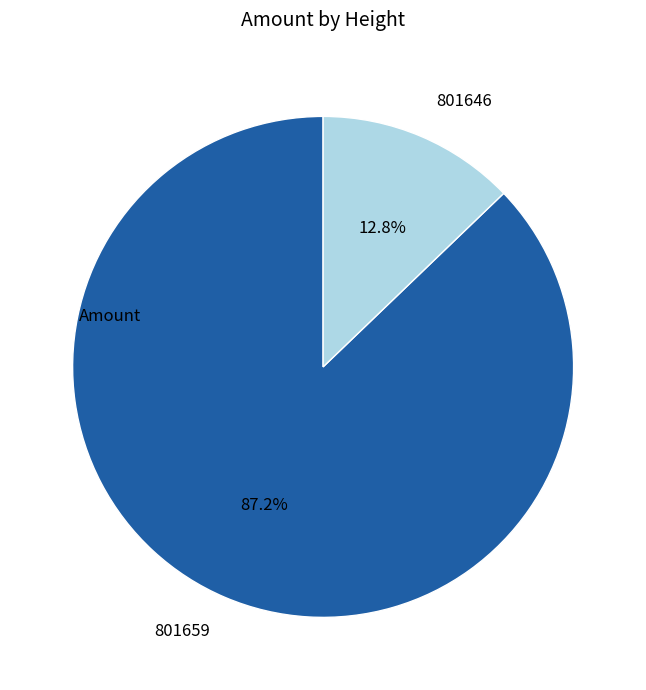

Is it true that 801659 is 87% of the pie?

True